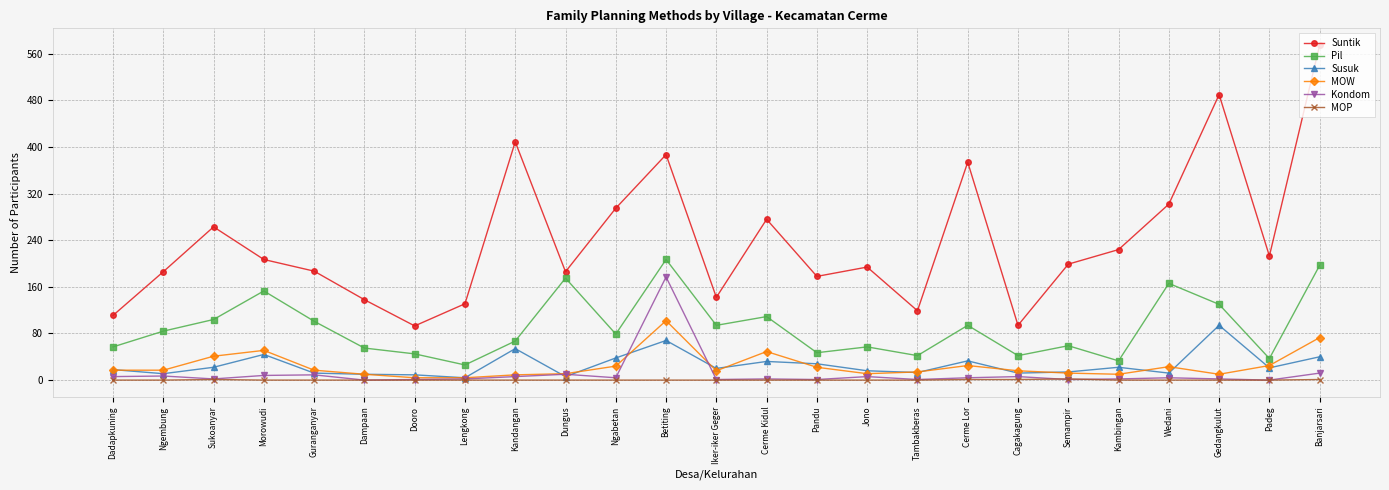

At which category does Susuk reach its first local valley?

Ngembung